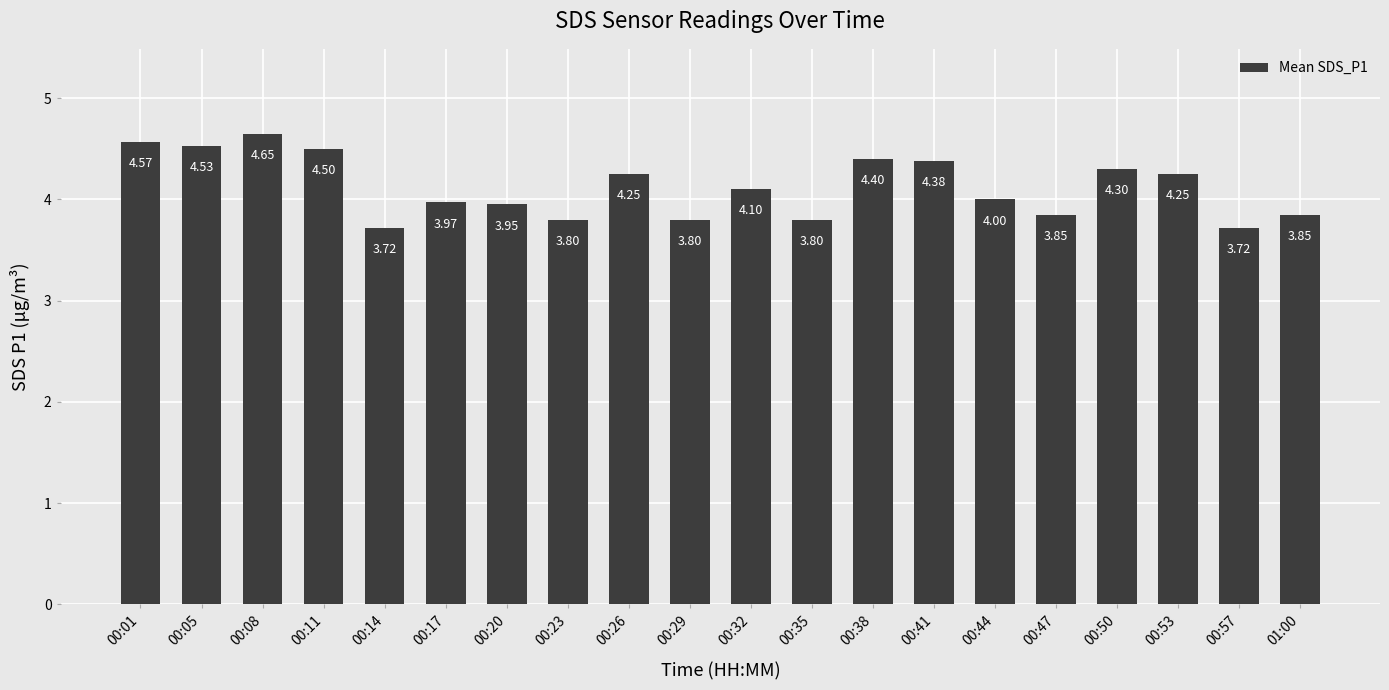

What is the label of the 5th bar from the left?

00:14